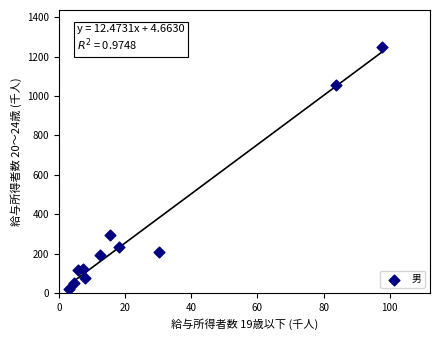

What is the range of Y values (max minus min)?

1226.6